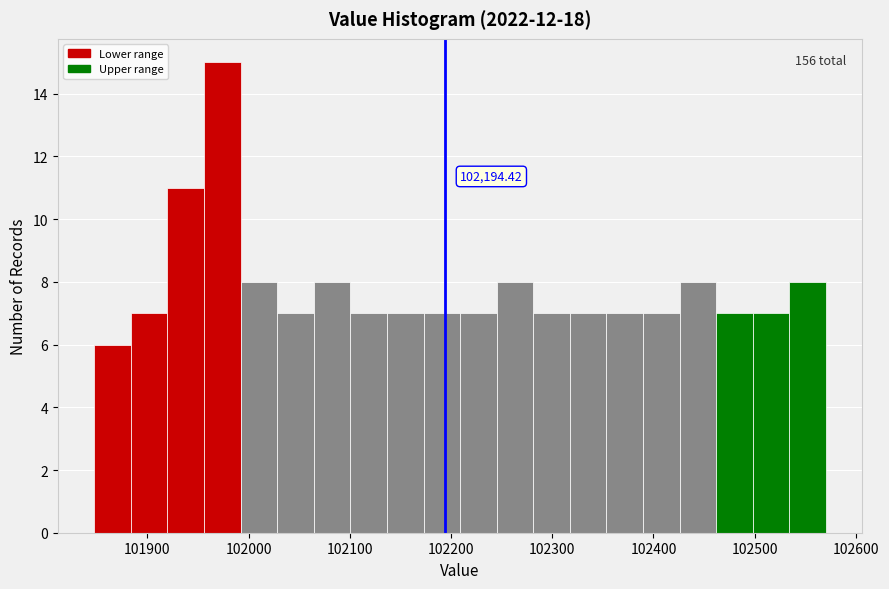

Around what value on the x-axis is the tallest bar? Give the approximate position of its centre, as read against the axis.

101970